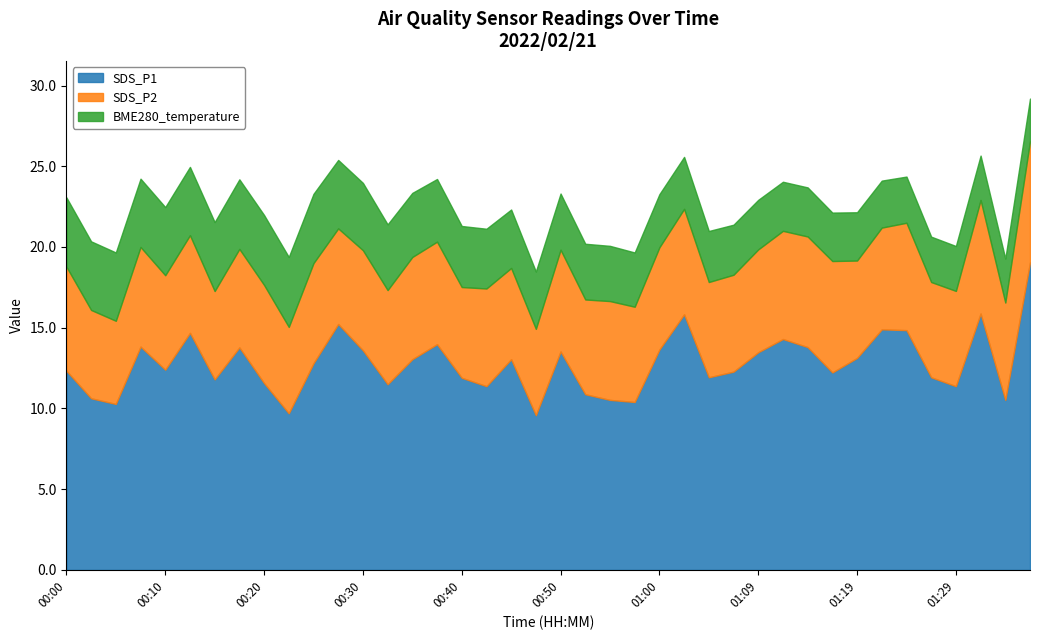

What is the difference between the highest and lowest values at 01:27?

9.1